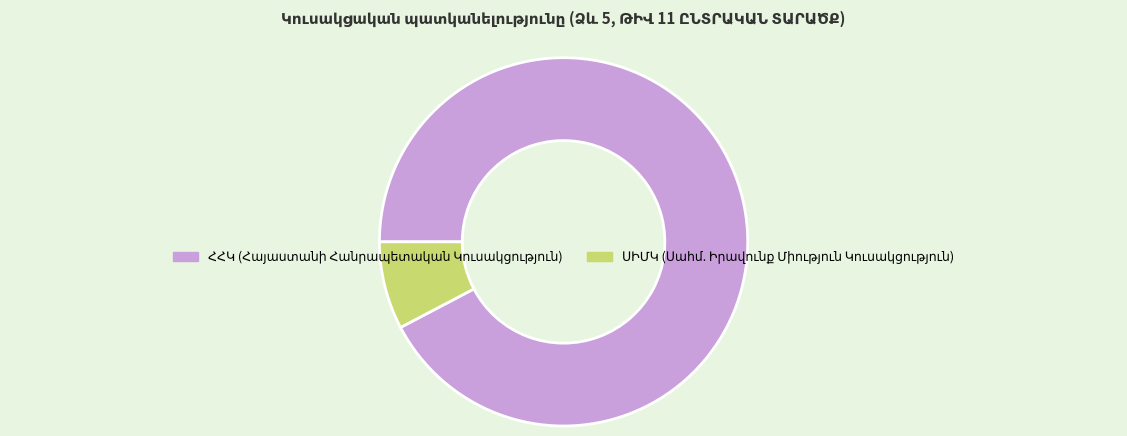

Is there any slice that represents more than half of the pie?

Yes